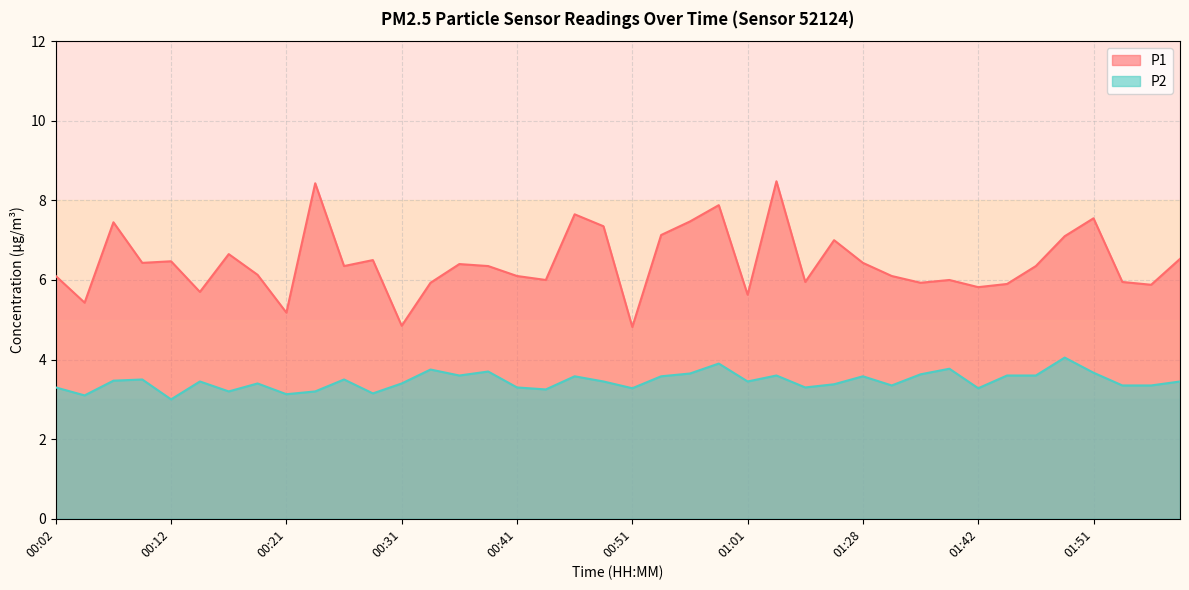

How many interior local valleys does the P2 series have?

12